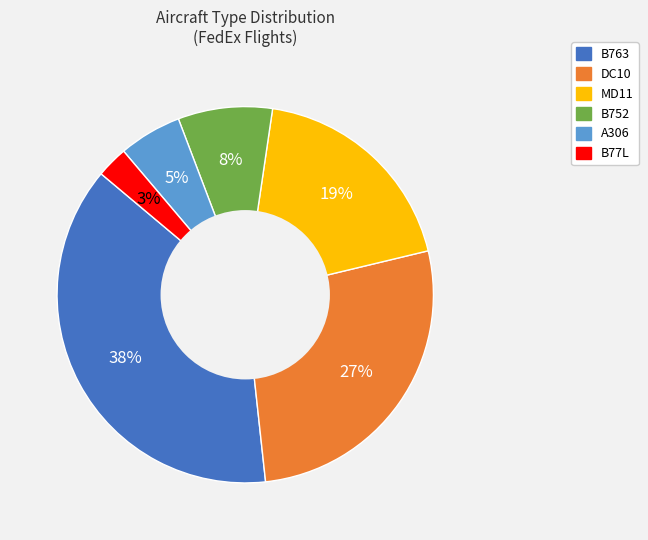

Which has a higher value, B752 or B763?

B763